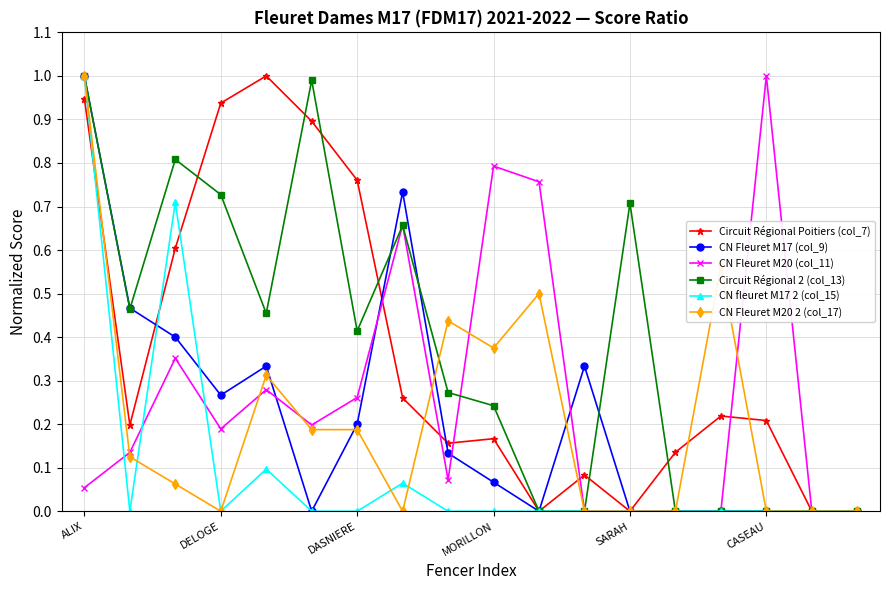

True or false: Circuit Régional 2 (col_13) has more than 2 points higher than both neighbors.

True